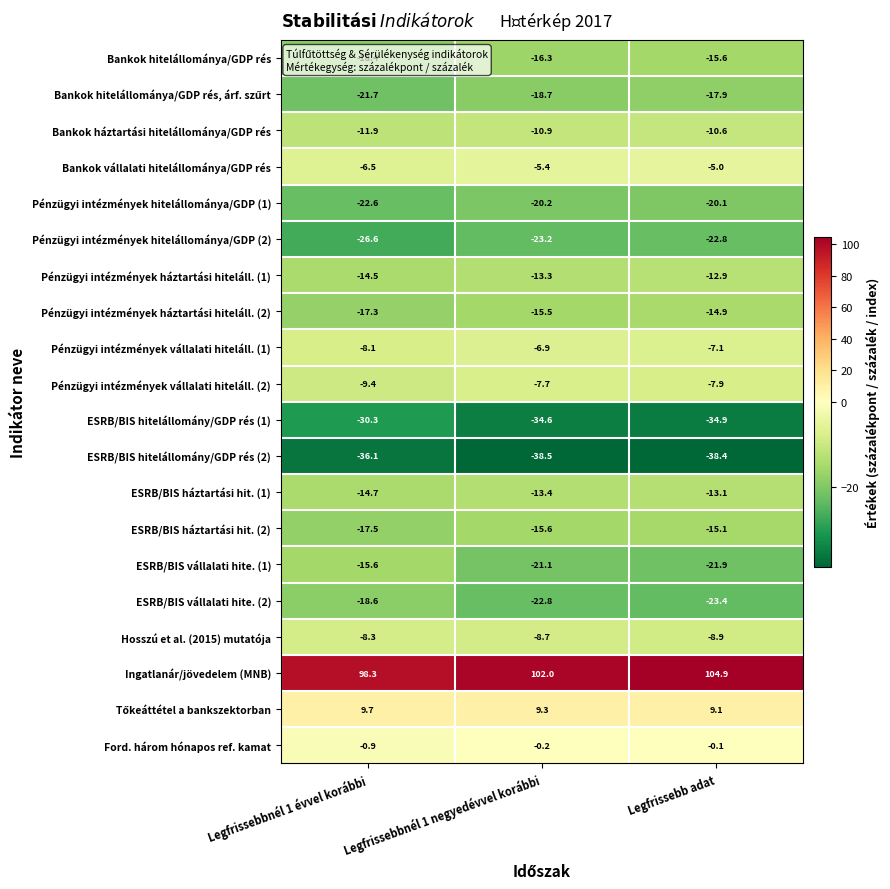

The Pénzügyi intézmények hitelállománya/GDP (2) series shows -23.2 at Legfrissebbnél 1 negyedévvel korábbi. True or false?

True